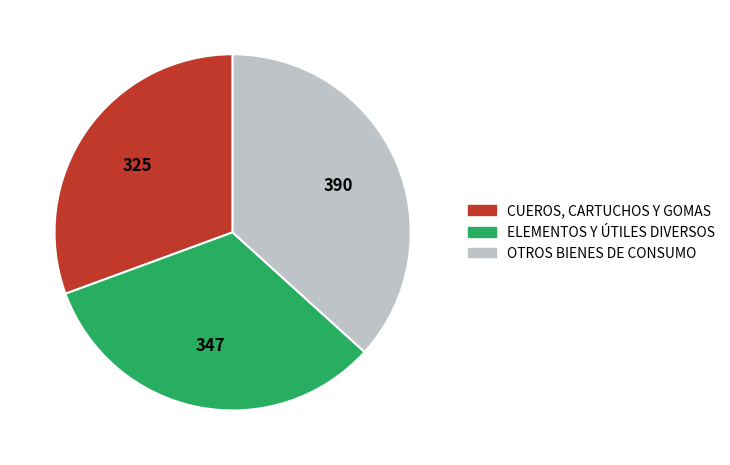

Is it true that CUEROS, CARTUCHOS Y GOMAS is 20% of the pie?

False